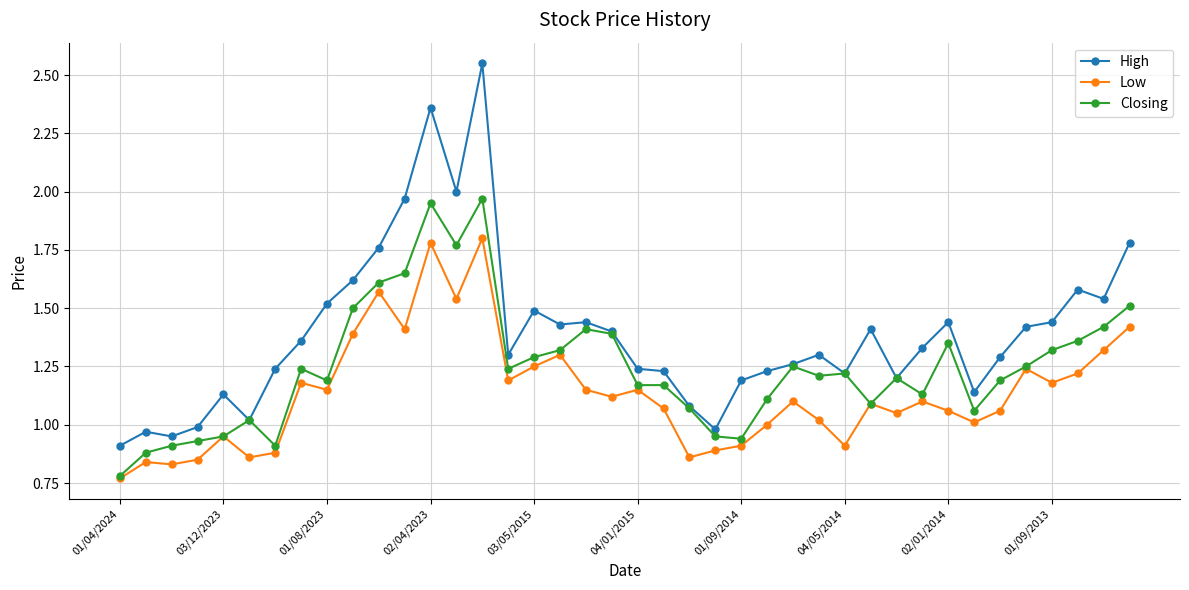

True or false: High and Low cross at least once.

False